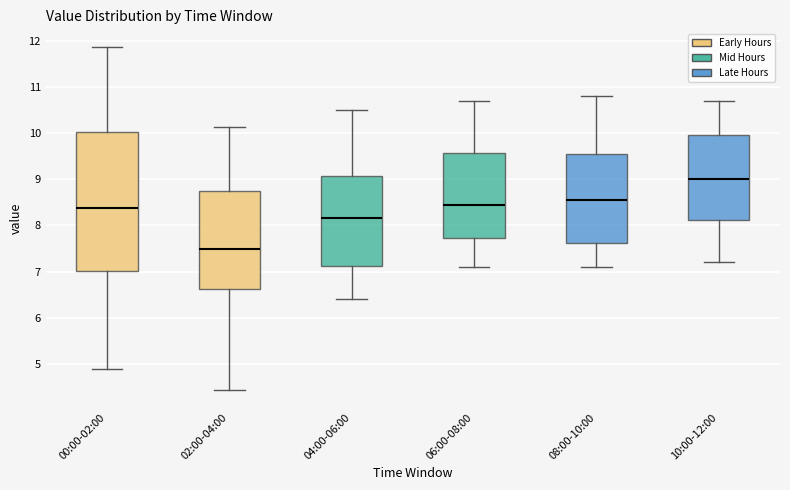

Which box's median line is the lowest?

02:00-04:00